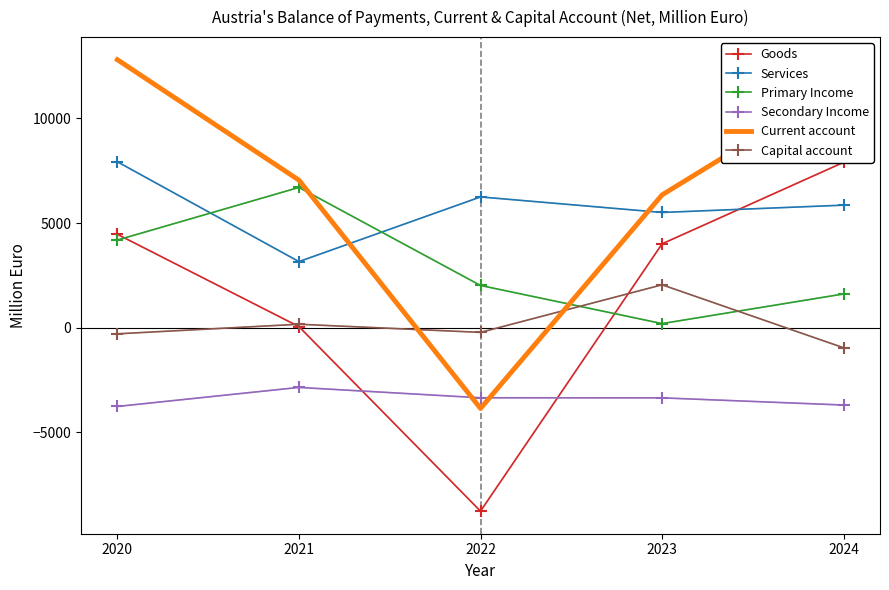

What value does the Capital account series have at 2023?

2047